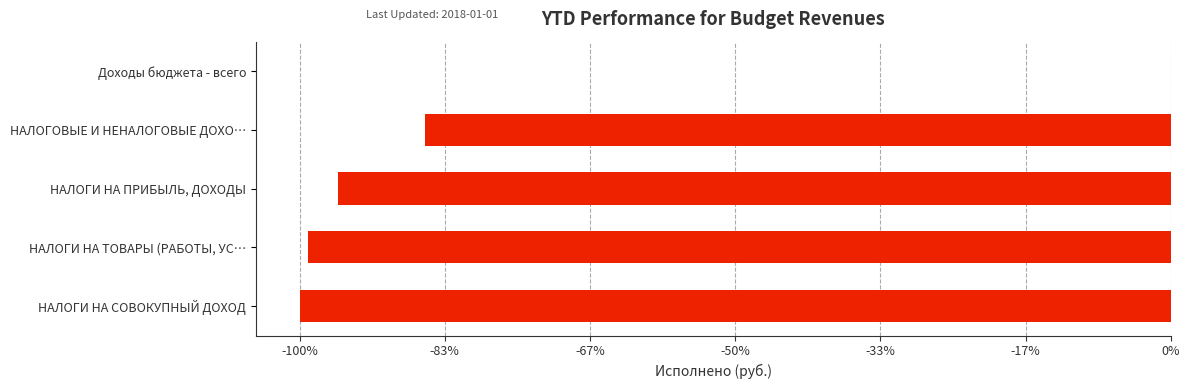

How many data points are above -72214345?

2